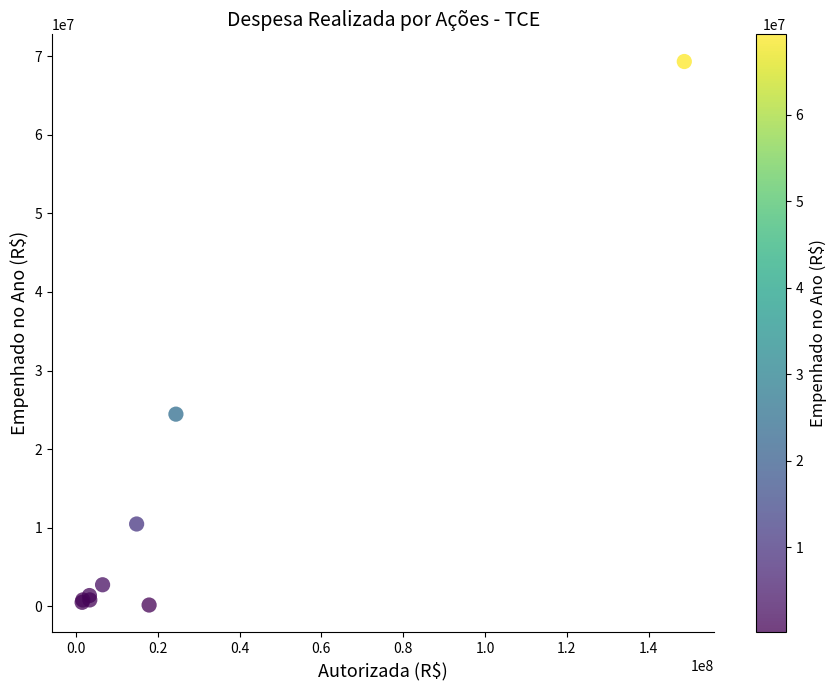

What Y value in the scatter plot is closest to 34744070?

24451124.7